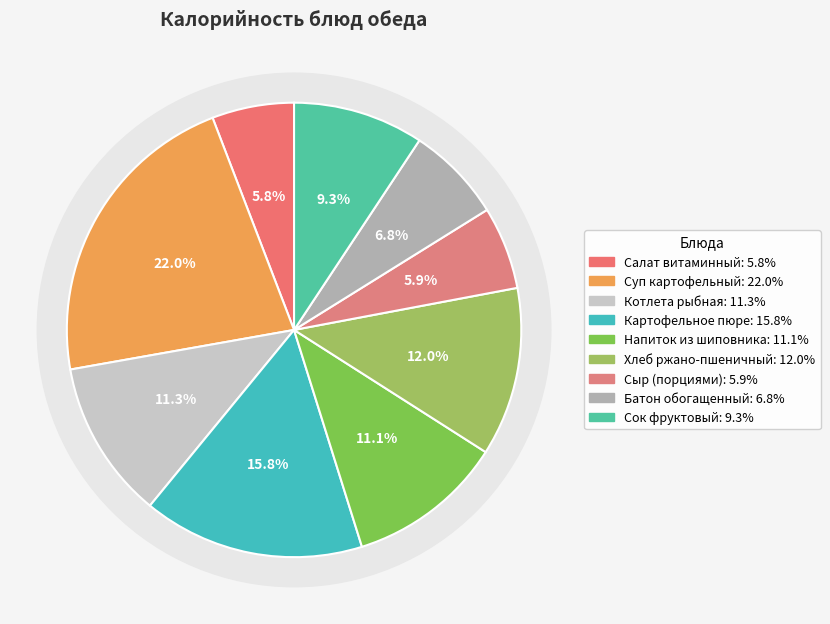

What percentage is the Котлета рыбная slice, to the nearest percent?

11%